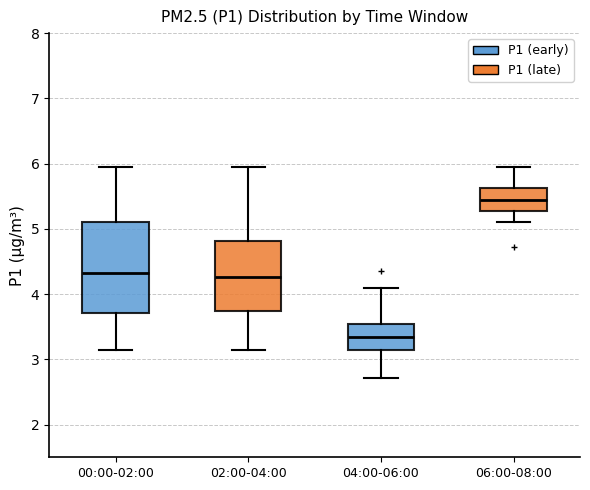

Reading left to right, read every box against the y-axis: the position of its median line, the range the box covers, and the ends of its whiskers. The values are not printed on the chart, so give them approximately, as read against the axis.

00:00-02:00: median 4.3, box 3.7 to 5.1, whiskers 3.2 to 6.0
02:00-04:00: median 4.3, box 3.7 to 4.8, whiskers 3.2 to 6.0
04:00-06:00: median 3.3, box 3.2 to 3.5, whiskers 2.7 to 4.1
06:00-08:00: median 5.5, box 5.3 to 5.6, whiskers 5.1 to 6.0